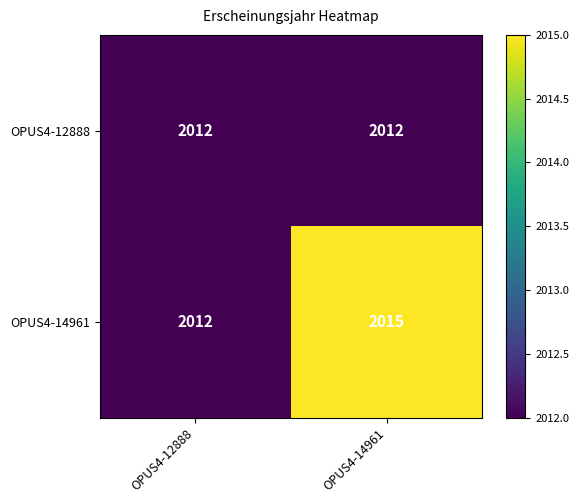

Read the OPUS4-12888 value at OPUS4-12888.

2012